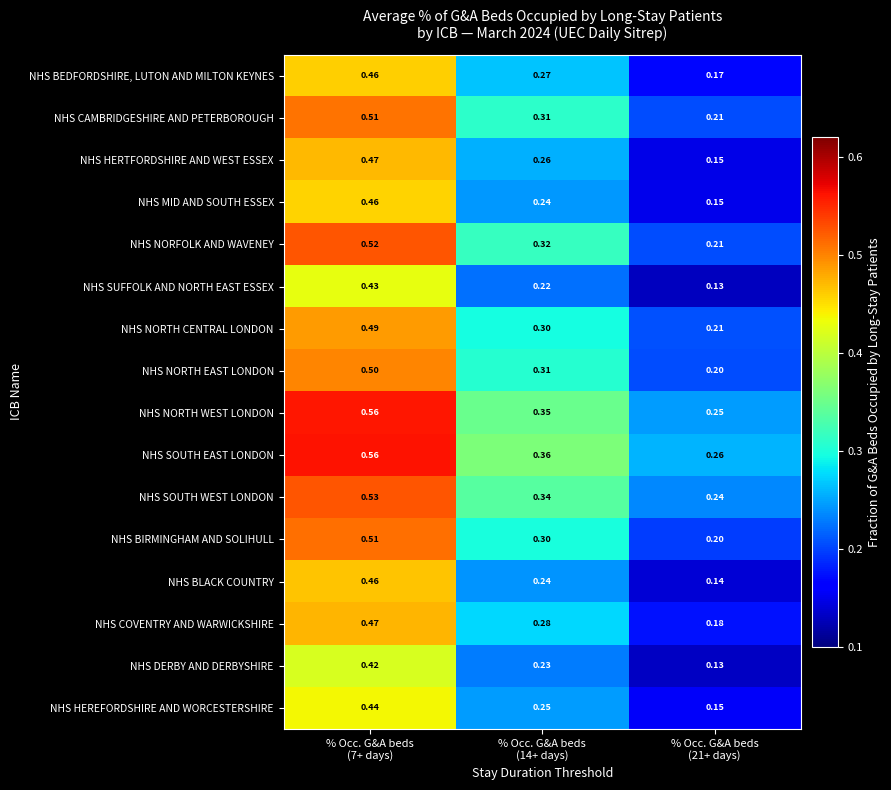

Which series has the largest total across all categories?

NHS SOUTH EAST LONDON